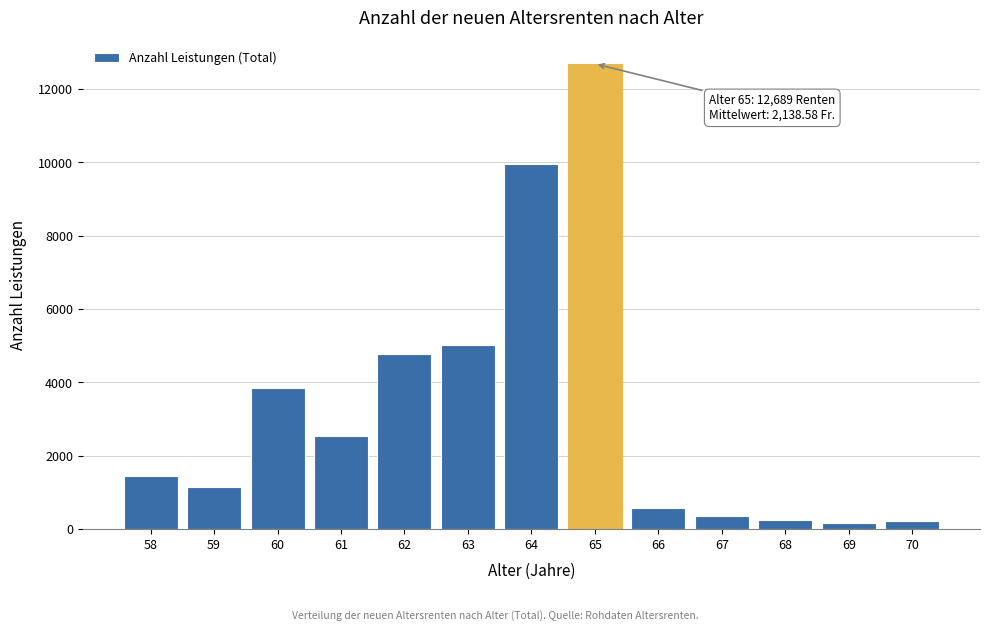

What is the difference between the maximum and second lowest values?

12473